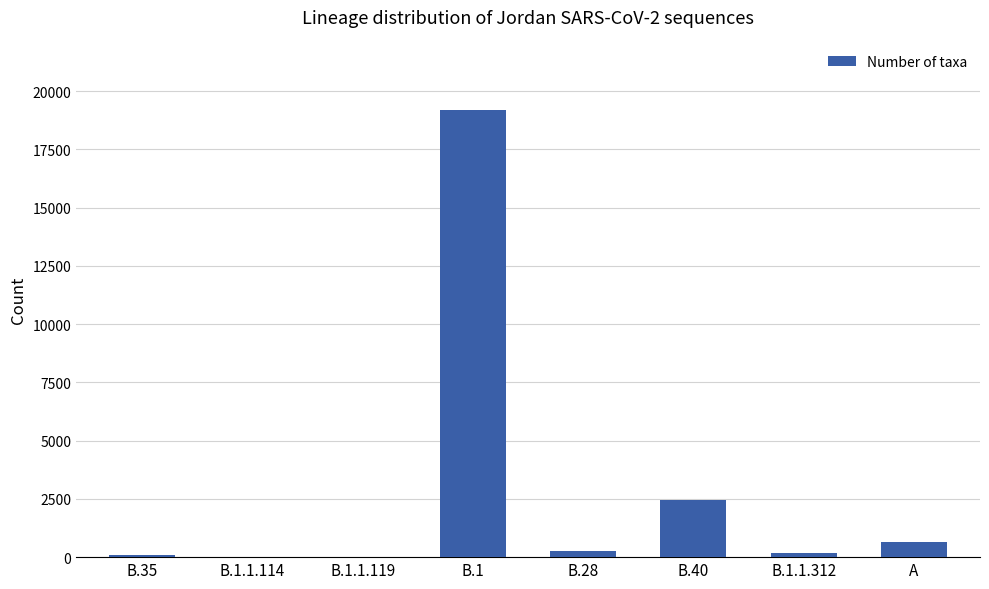

Between B.40 and B.28, which is larger?

B.40